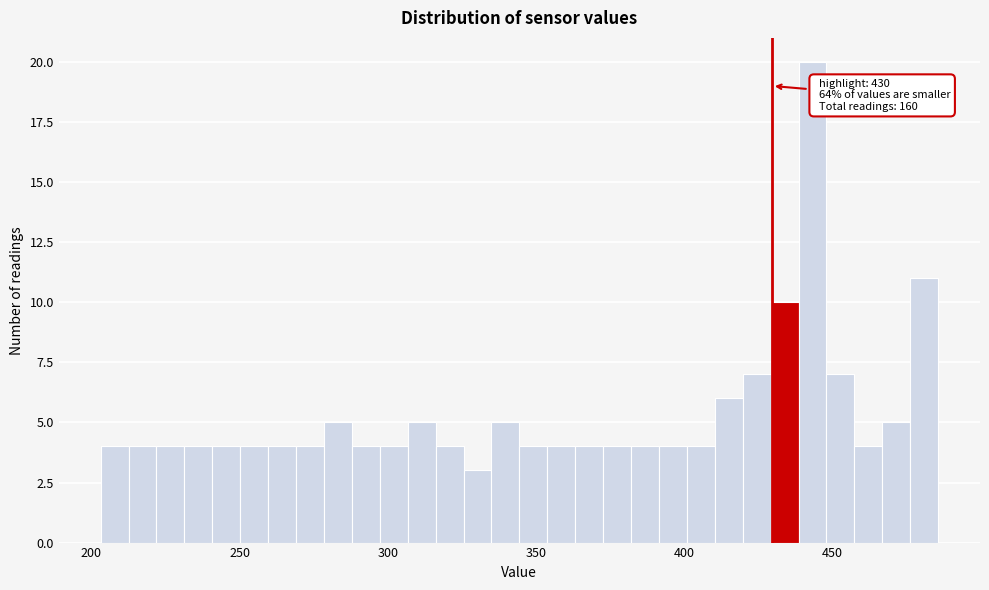

Around what value on the x-axis is the tallest bar? Give the approximate position of its centre, as read against the axis.

445